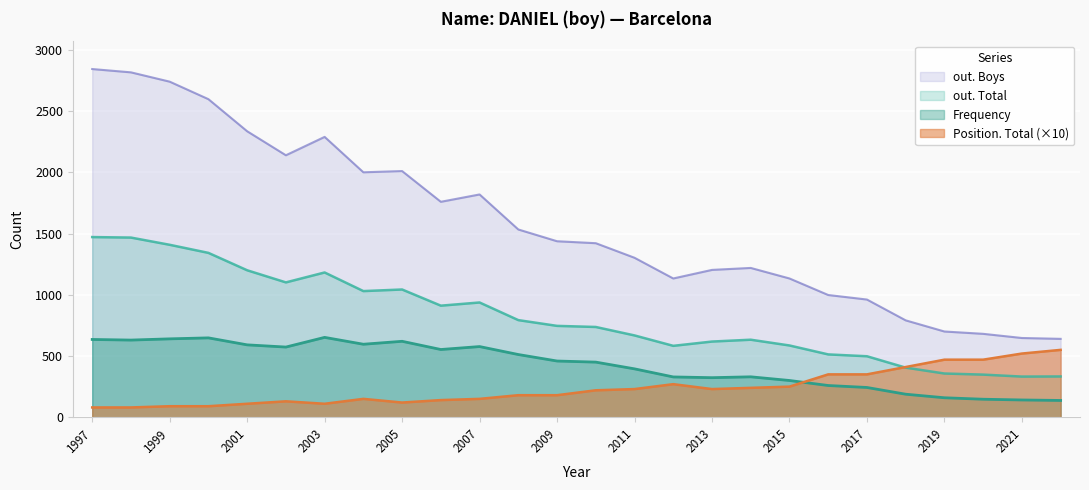

What is the minimum value for Frequency?

137